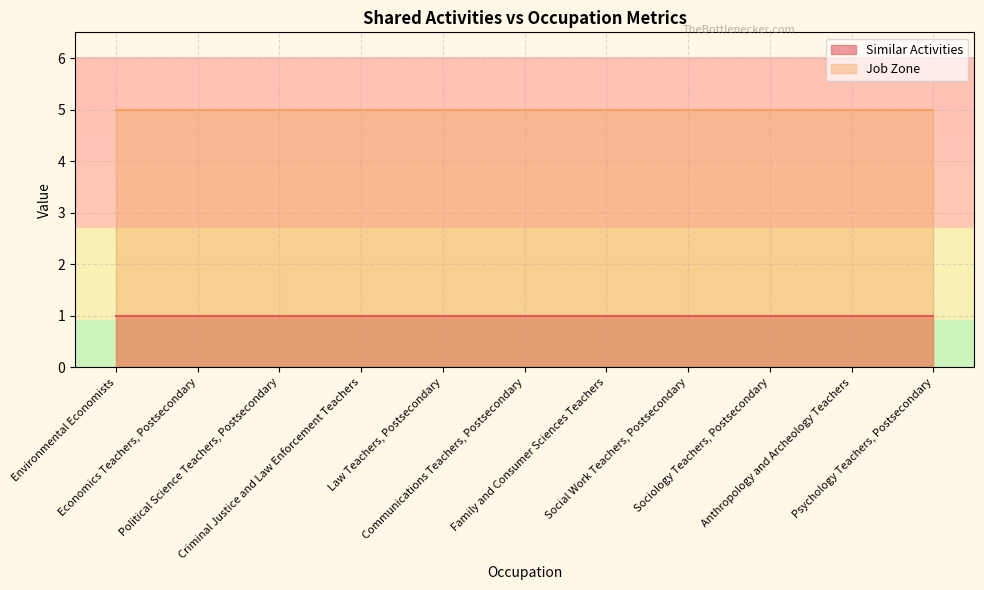

True or false: Similar Activities has more than 1 interior local peaks.

False